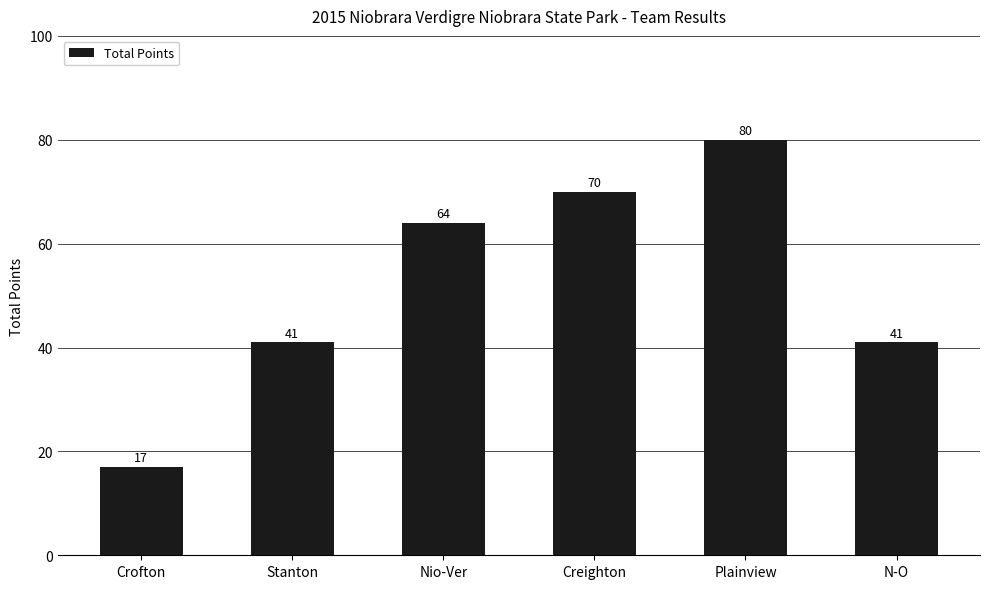

Reading right to left, what are all the values shown in this chart?

41	80	70	64	41	17